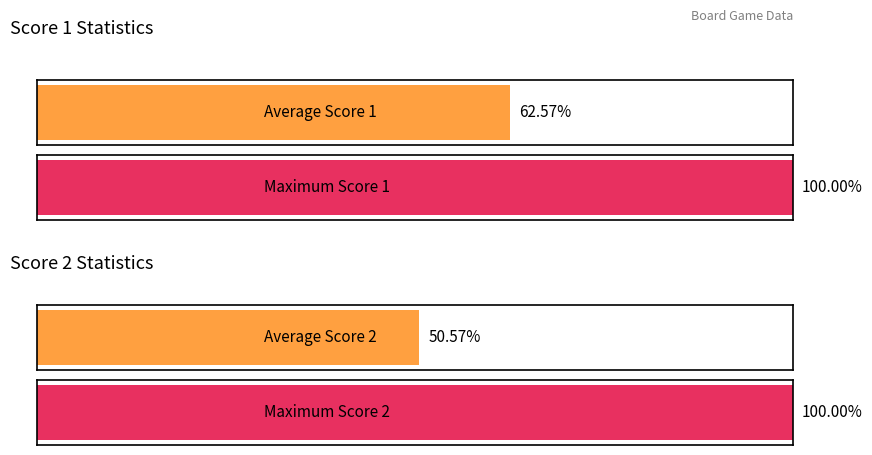

What are all the series names shown in the legend?

Score 1, Score 2